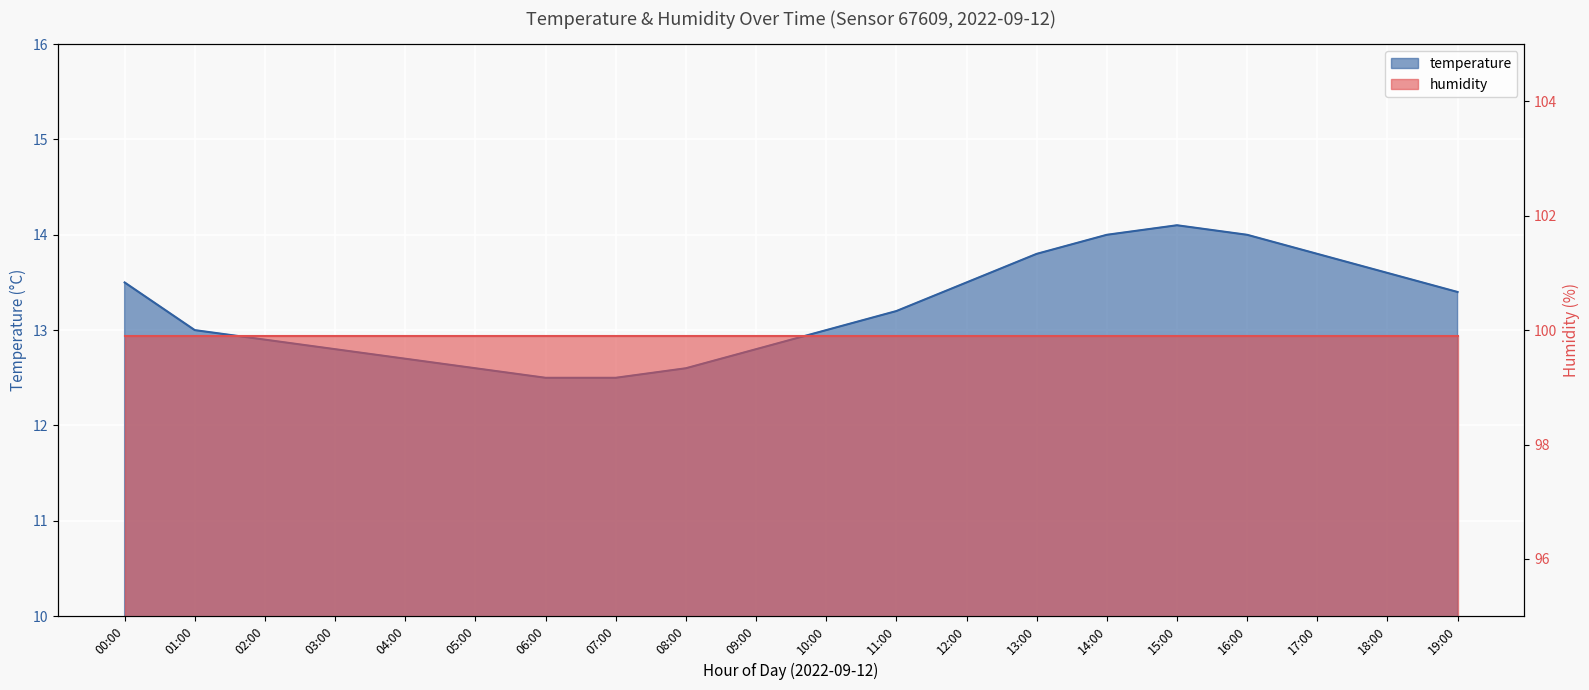

What is the ratio of the value at 13:00 to the value at 03:00?

1.1